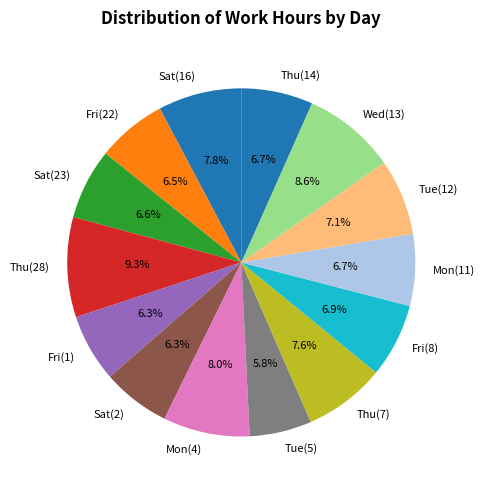

What percentage do Sat(2) and Tue(5) together represent?

12.1%